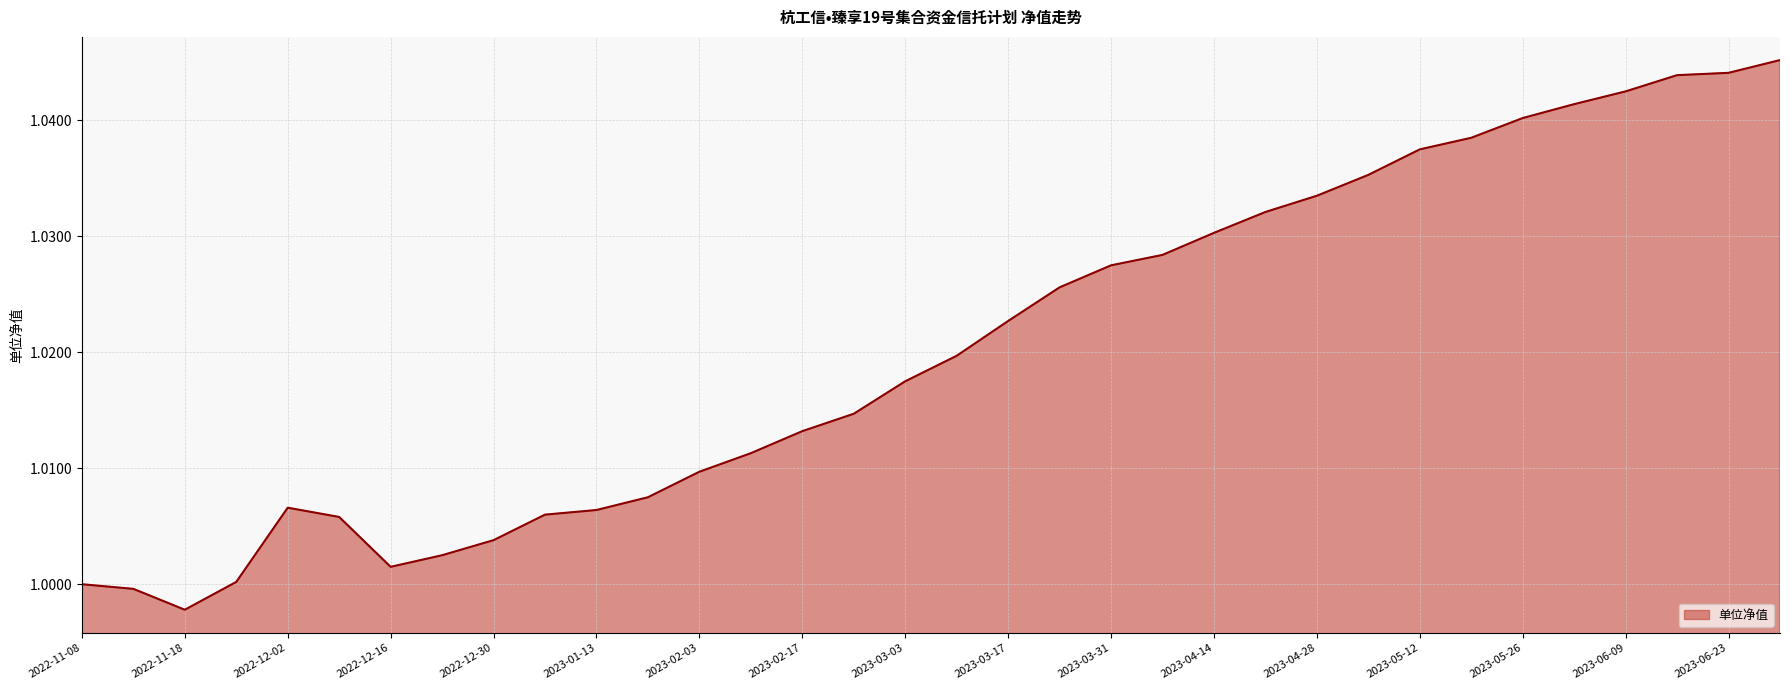

Is this an area chart (filled region under the line)?

Yes